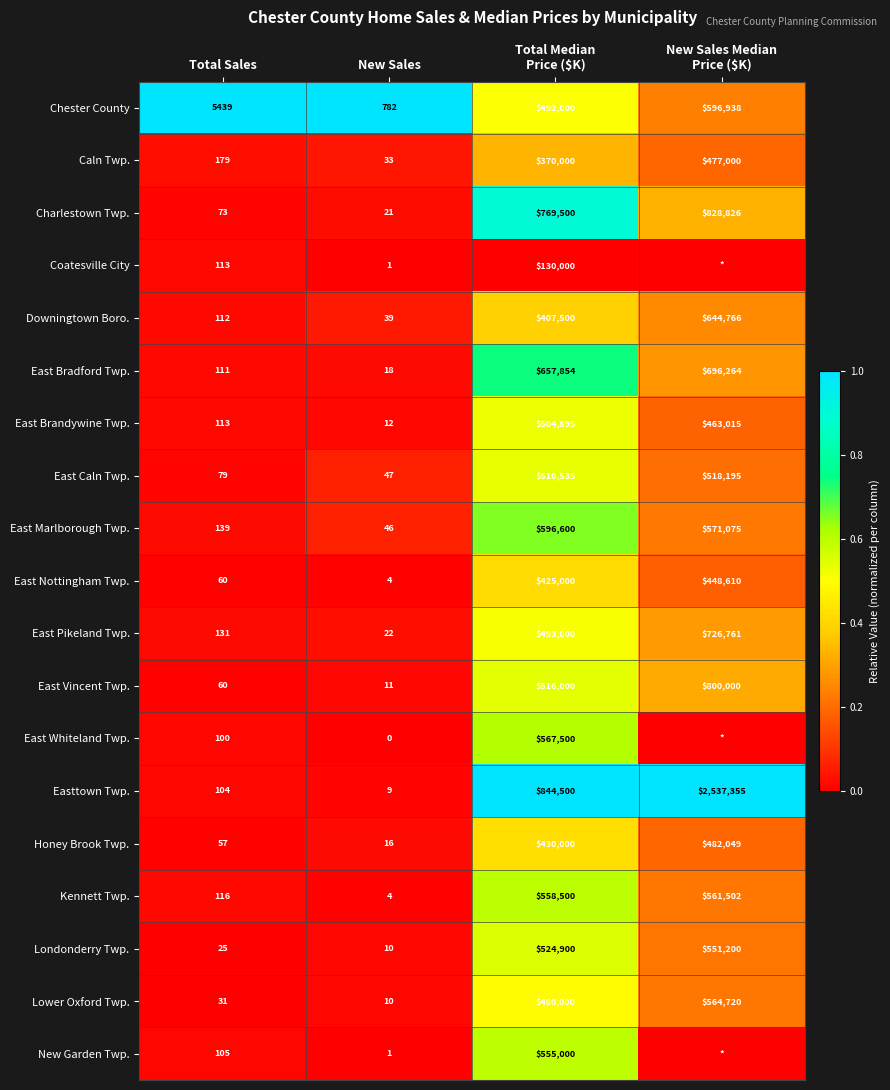

What is the sum of the East Pikeland Twp. values at New Sales and Total Sales?

153